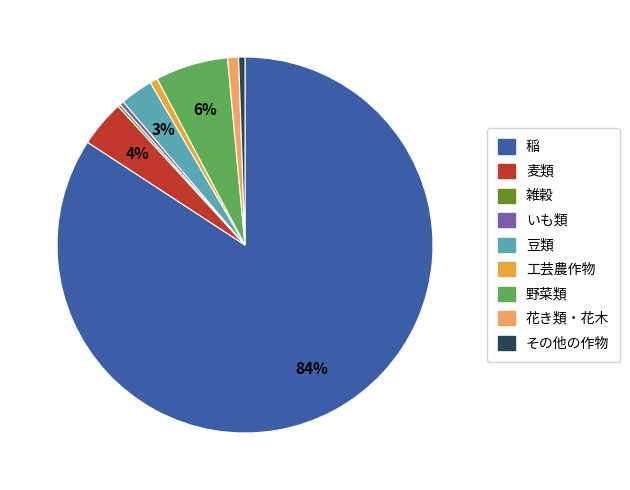

True or false: 野菜類 accounts for 6% of the total.

True